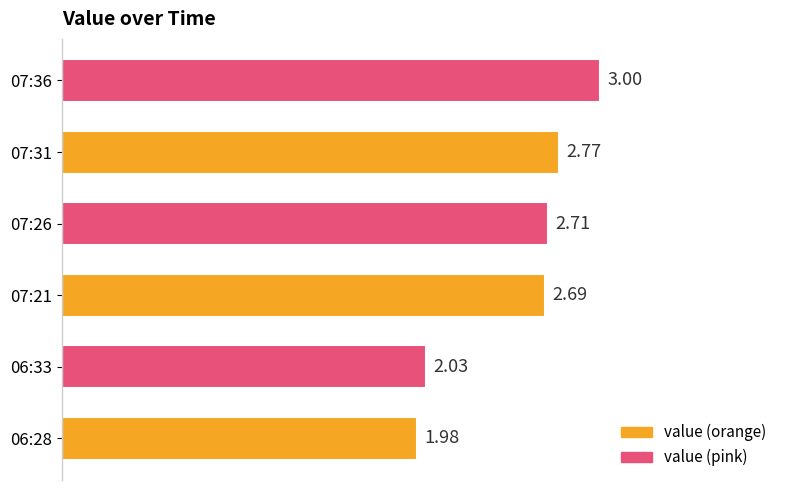

What is the difference between the maximum and second lowest values?

1.0